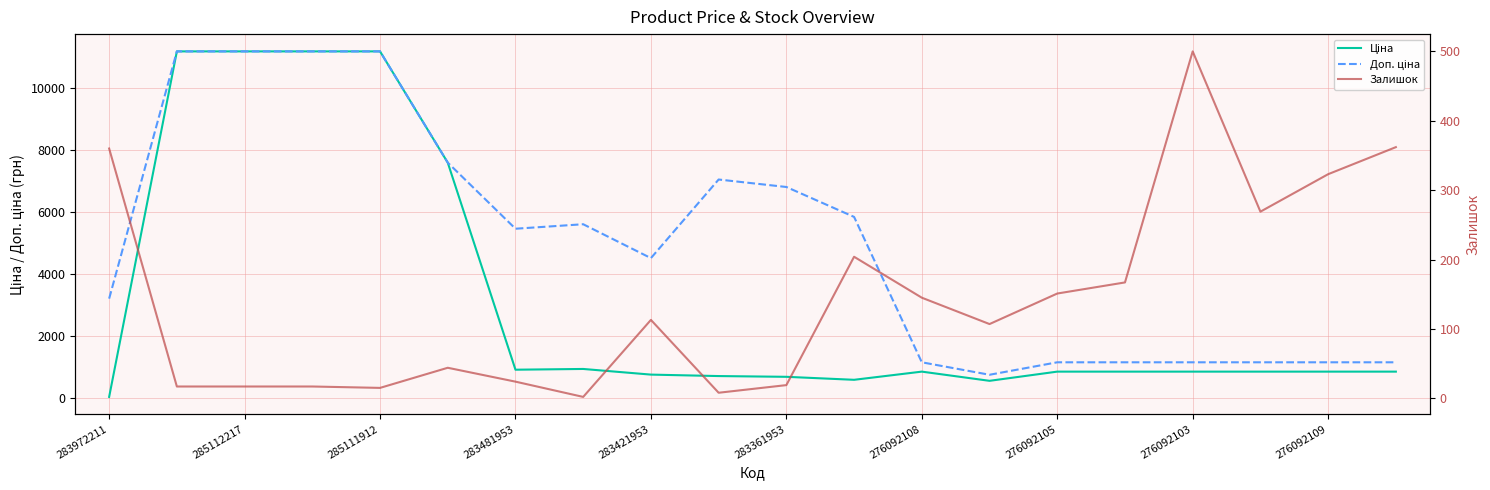

Which label corresponds to the largest value in the chart?

285112217